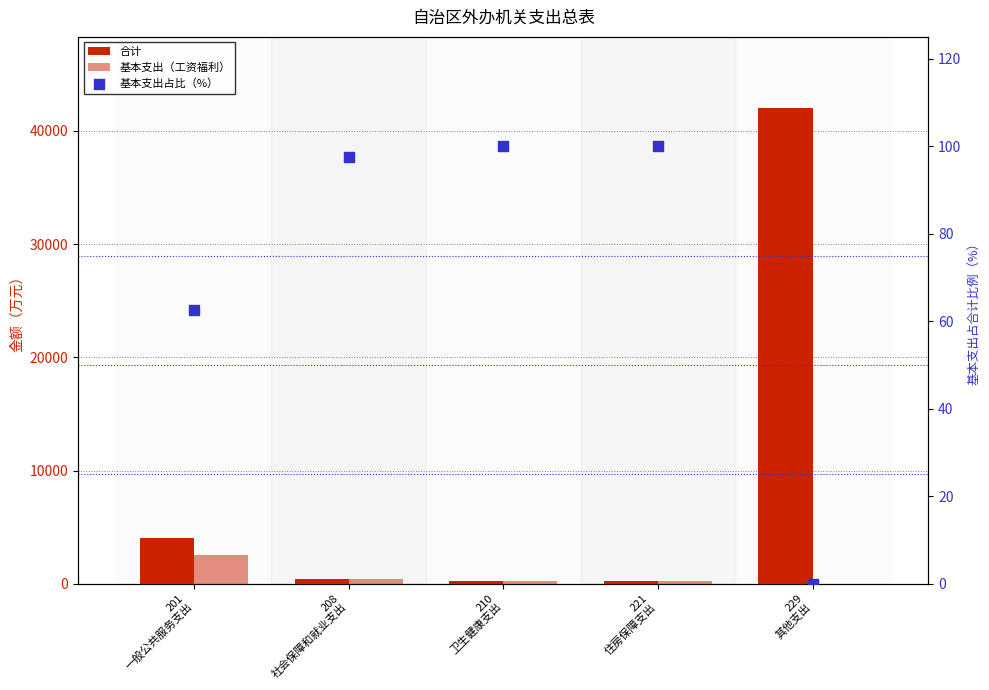

Which series has the largest Y range (max minus min)?

合计